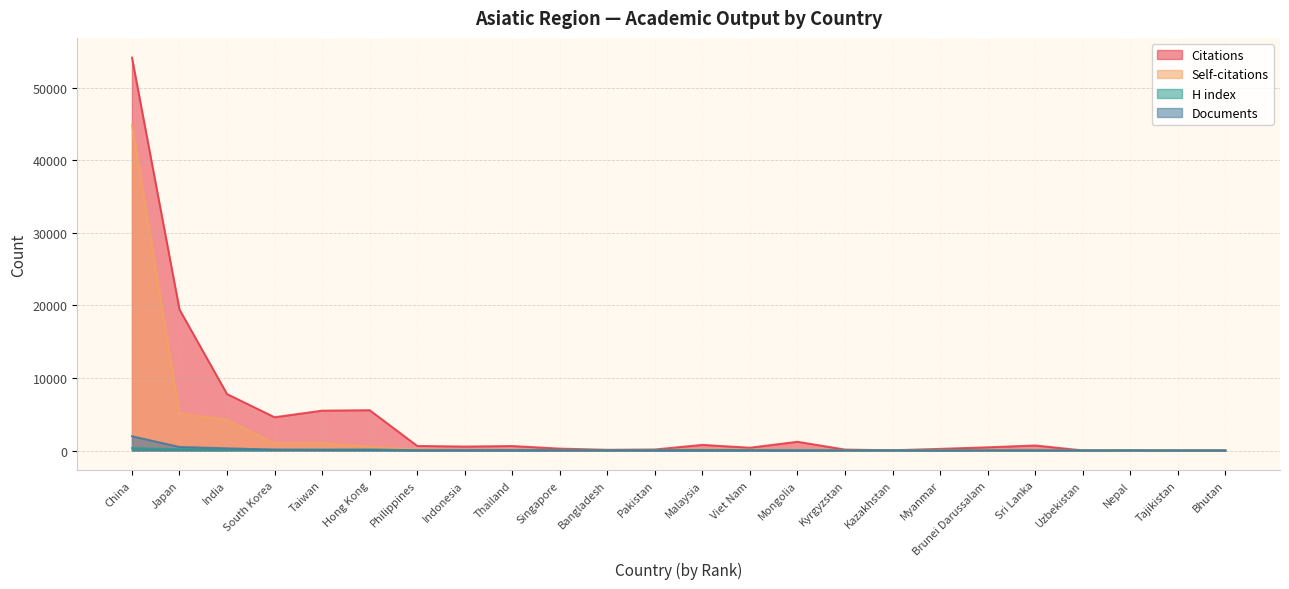

The Citations series shows 9365 at Japan. True or false?

False